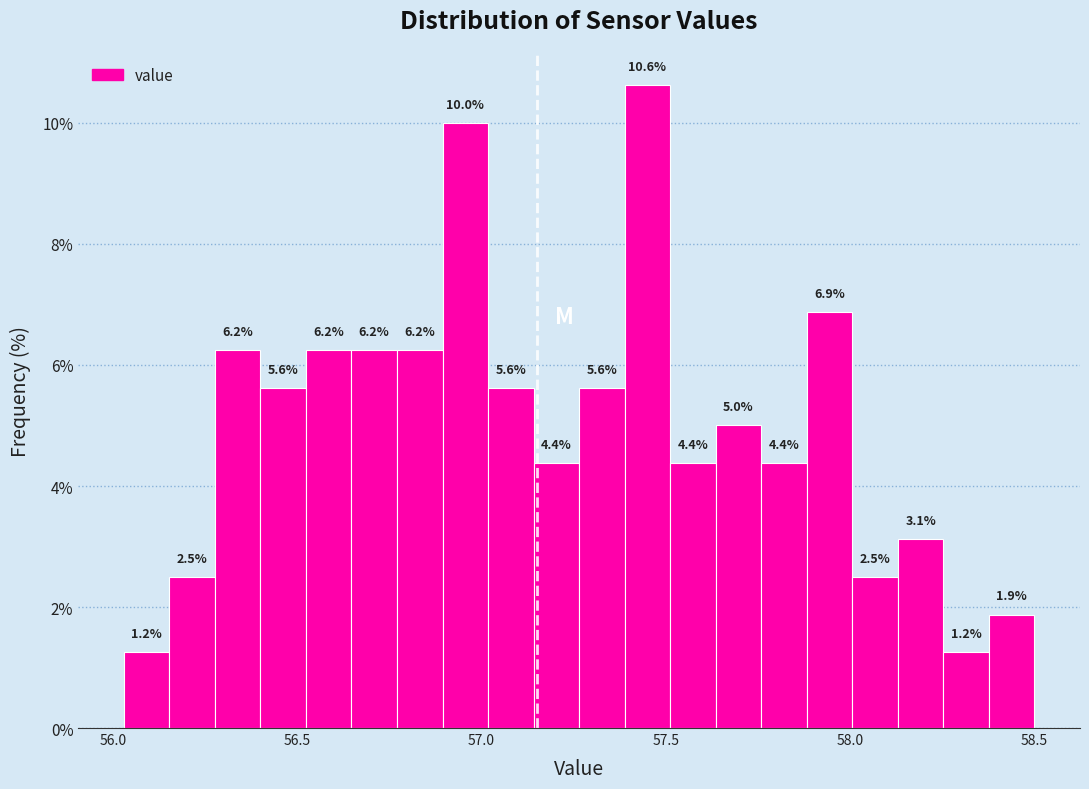

Read against the x-axis, roughly where is the centre of the tallest bar?

57.45